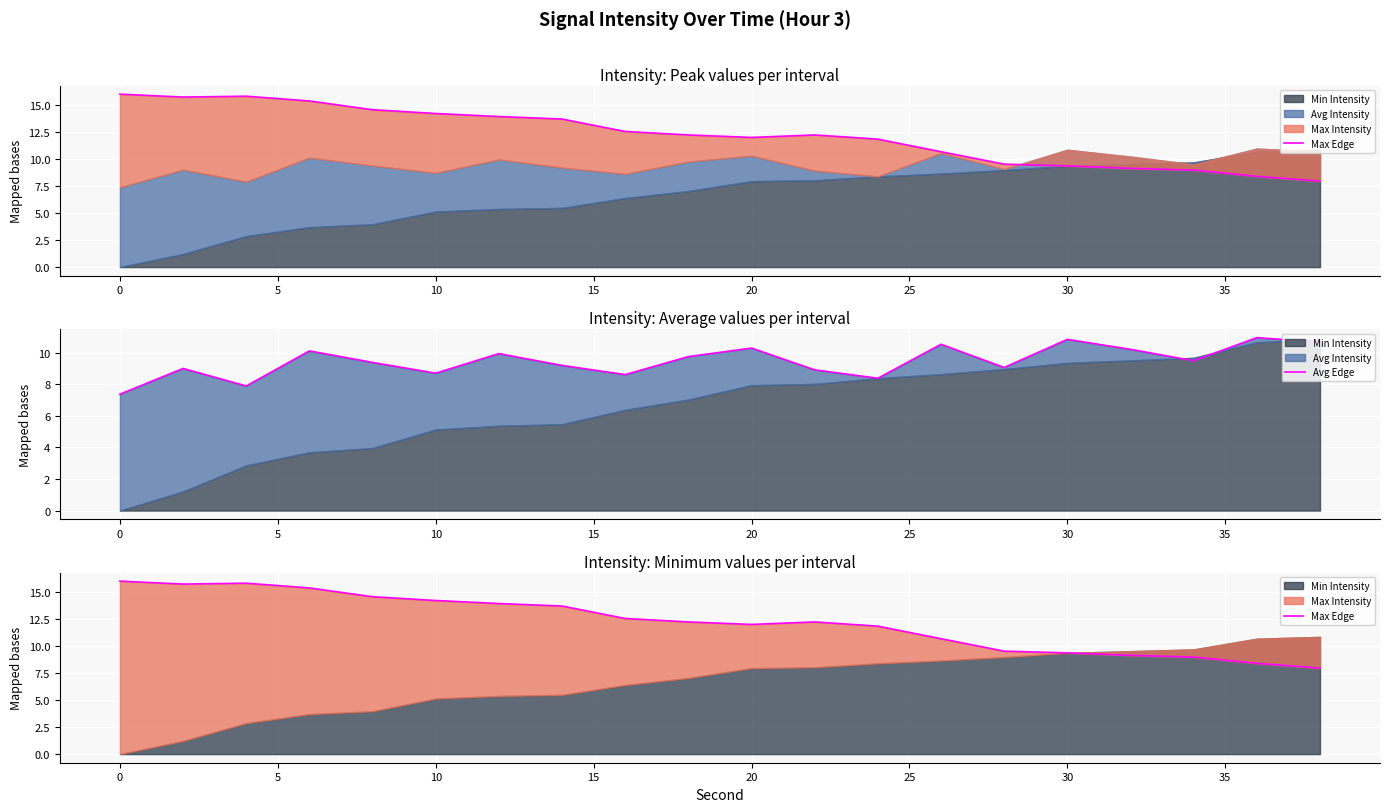

After their last crossing, which series has the higher values: Avg Edge or Max Edge?

Avg Edge